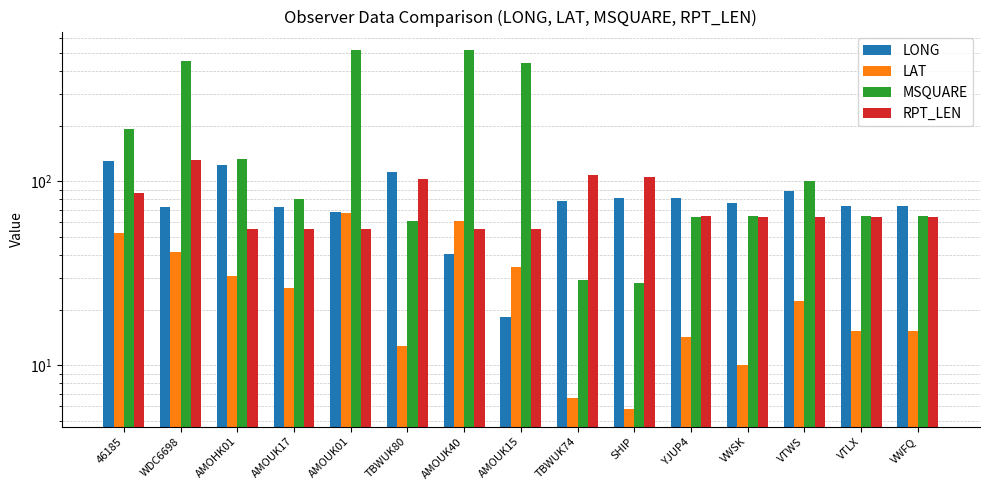

Where does the LAT series first go above 22?

46185